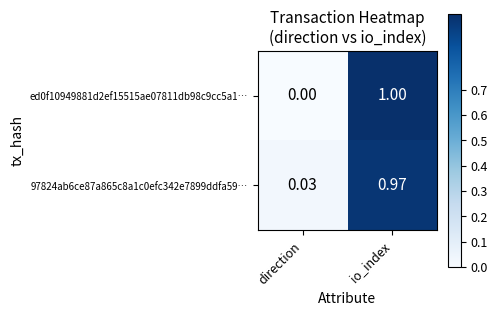

At which category is the sum across all series the highest?

io_index